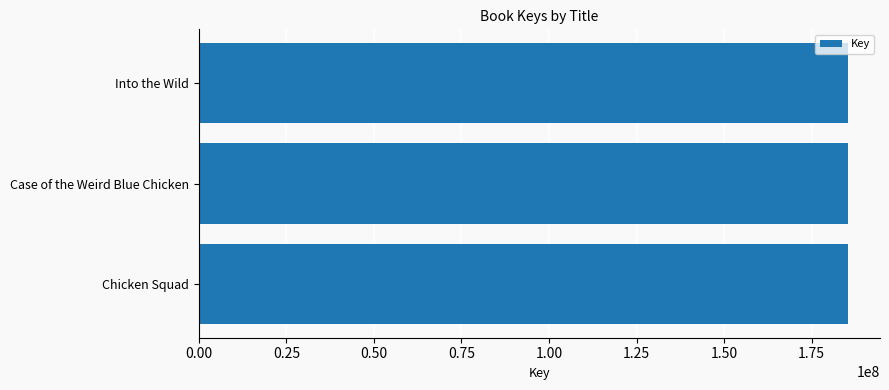

Does the chart contain any negative values?

No